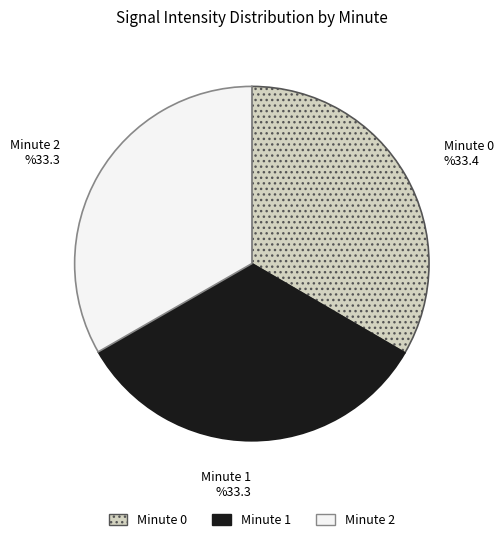

The Minute 2 slice represents 22% of the pie. True or false?

False